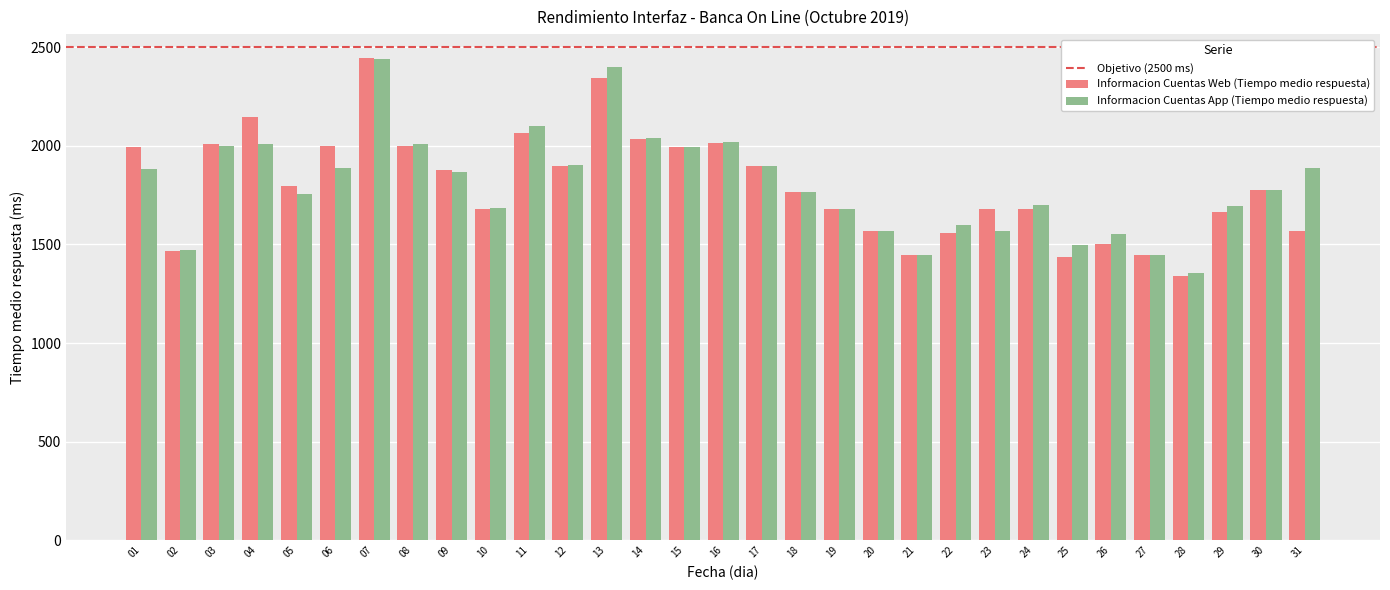

Which series has the largest range (max minus min)?

Informacion Cuentas Web (Tiempo medio respuesta)